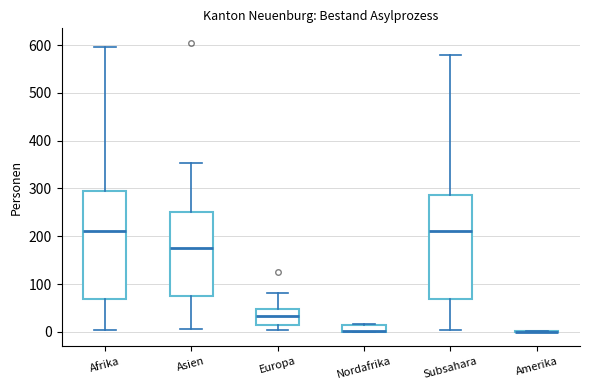

Reading left to right, transcribe this box plot: for each box, give where its median line is, the range the box spans, and where its two whiskers end, as read against the y-axis. The values are not printed on the chart, so give them approximately, as read against the axis.

Afrika: median 210, box 70 to 290, whiskers 0 to 600
Asien: median 180, box 80 to 250, whiskers 10 to 350
Europa: median 30, box 10 to 50, whiskers 0 to 80
Nordafrika: median 0 (drawn on the box's lower edge), box 0 to 20, whiskers 0 to 20
Subsahara: median 210, box 70 to 290, whiskers 0 to 580
Amerika: box collapsed to a line at 0, whiskers 0 to 0